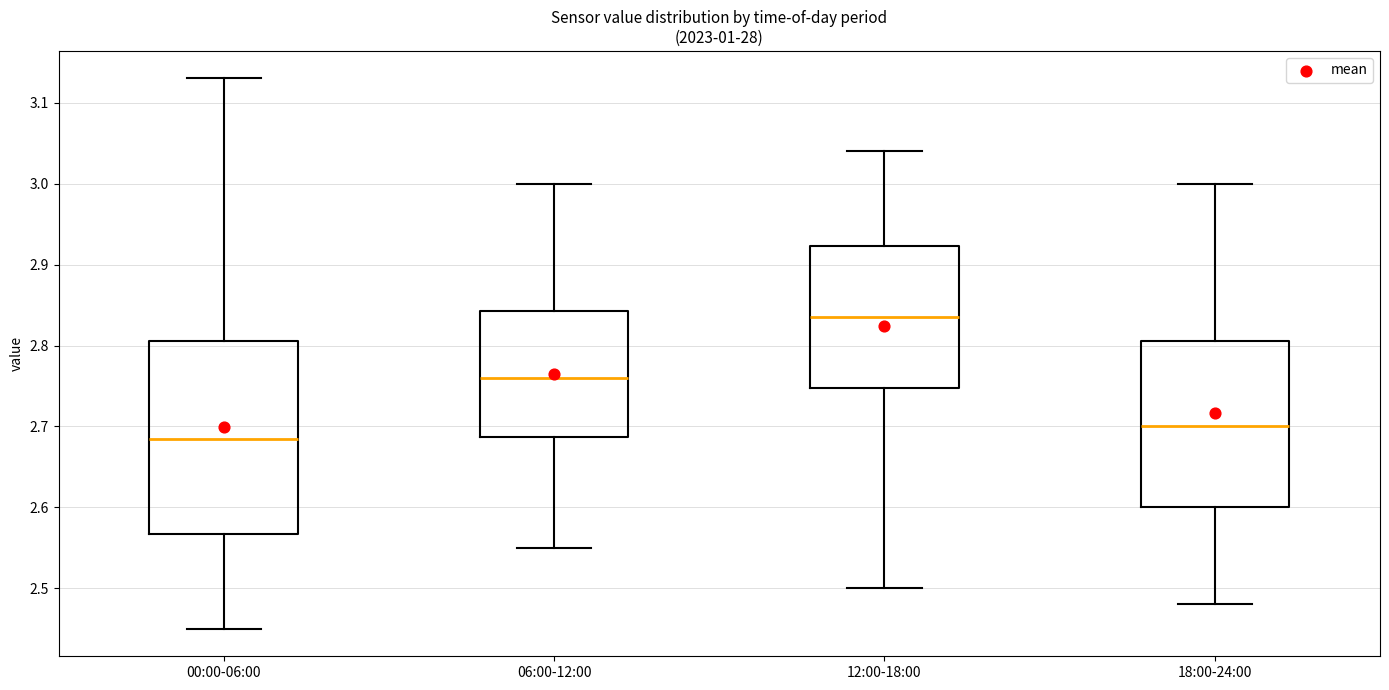

Reading left to right, transcribe this box plot: for each box, give where its median line is, the range the box spans, and where its two whiskers end, as read against the y-axis. The values are not printed on the chart, so give them approximately, as read against the axis.

00:00-06:00: median 2.69, box 2.57 to 2.81, whiskers 2.45 to 3.13
06:00-12:00: median 2.76, box 2.69 to 2.84, whiskers 2.55 to 3.00
12:00-18:00: median 2.84, box 2.75 to 2.92, whiskers 2.50 to 3.04
18:00-24:00: median 2.70, box 2.60 to 2.81, whiskers 2.48 to 3.00